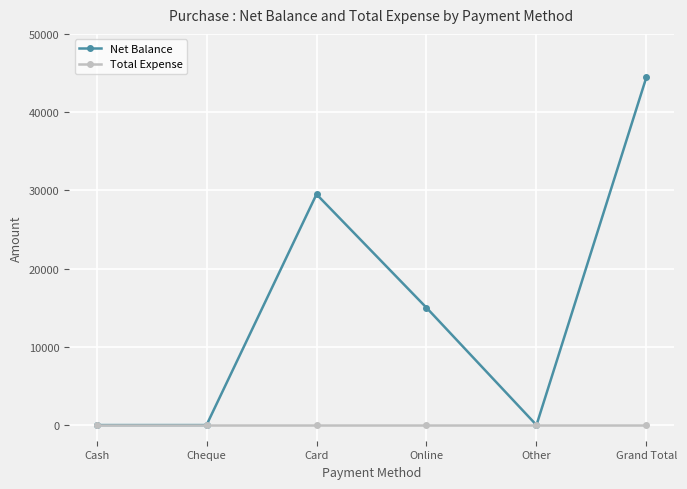

List the series in order of their peak value, lowest first.

Total Expense, Net Balance